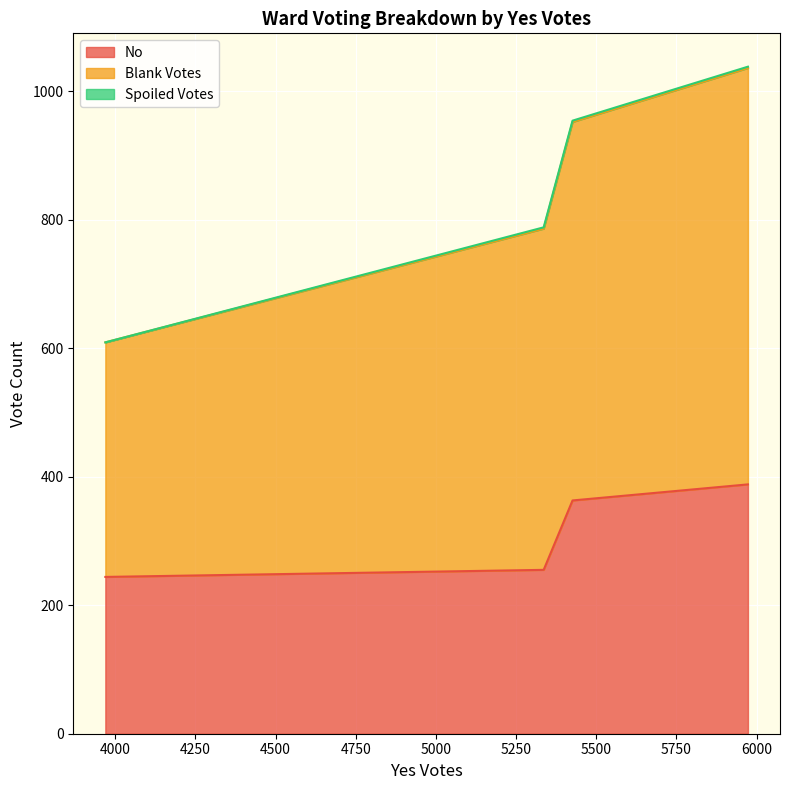

What is the difference between the maximum and minimum values in the No series?

144